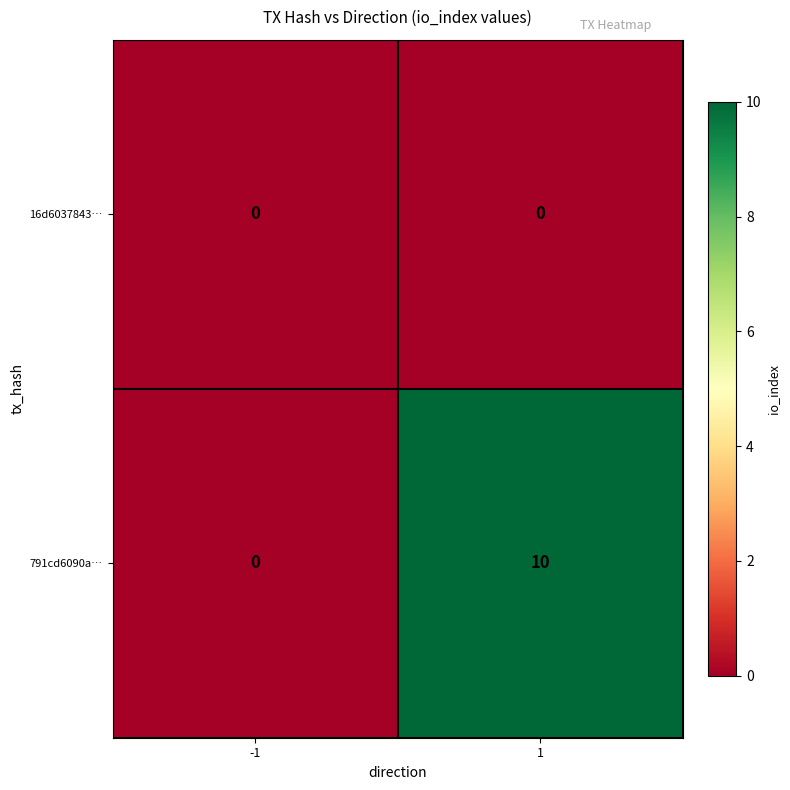

Which series has the widest spread of values?

791cd6090a…